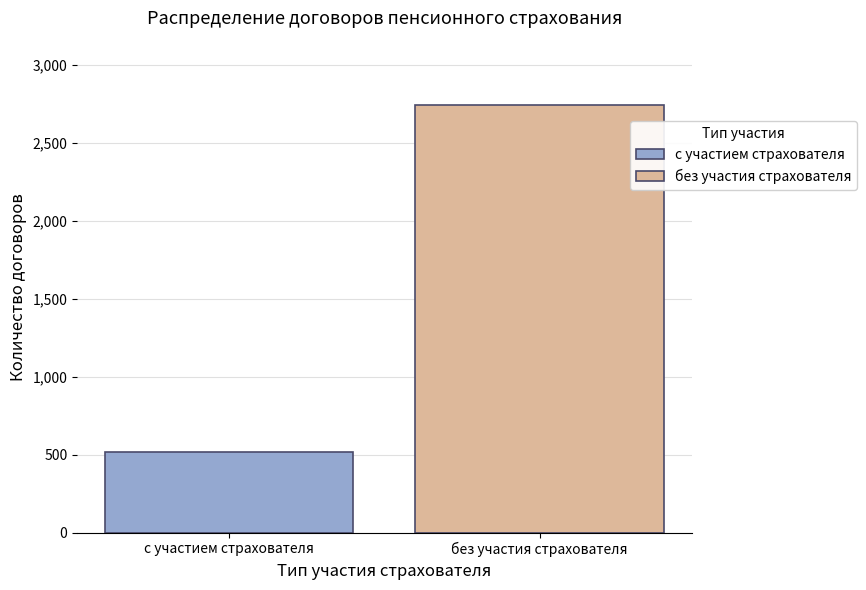

What is the smallest value displayed?

519